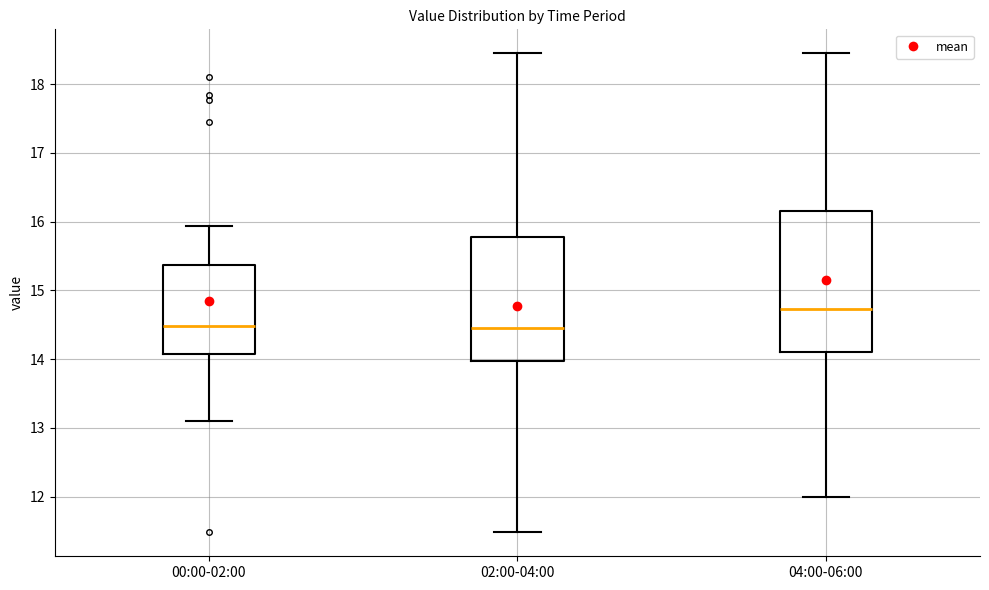

Reading left to right, read every box against the y-axis: the position of its median line, the range the box covers, and the ends of its whiskers. The values are not printed on the chart, so give them approximately, as read against the axis.

00:00-02:00: median 14.5, box 14.1 to 15.4, whiskers 13.1 to 15.9
02:00-04:00: median 14.5, box 14.0 to 15.8, whiskers 11.5 to 18.5
04:00-06:00: median 14.7, box 14.1 to 16.2, whiskers 12.0 to 18.5